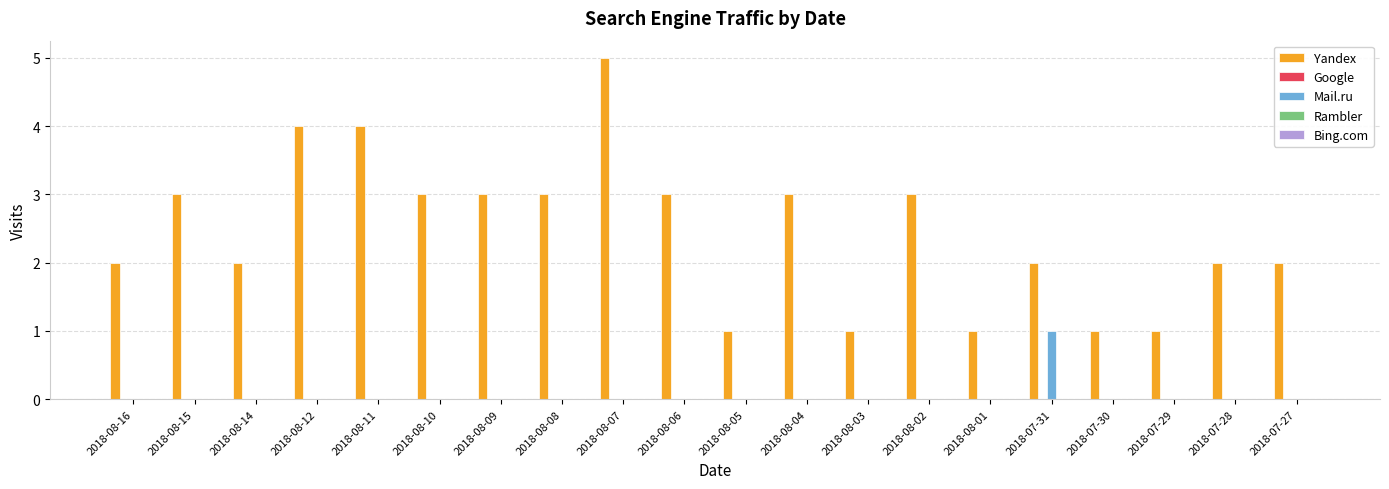

Is it true that Yandex equals 3 at 2018-08-06?

True